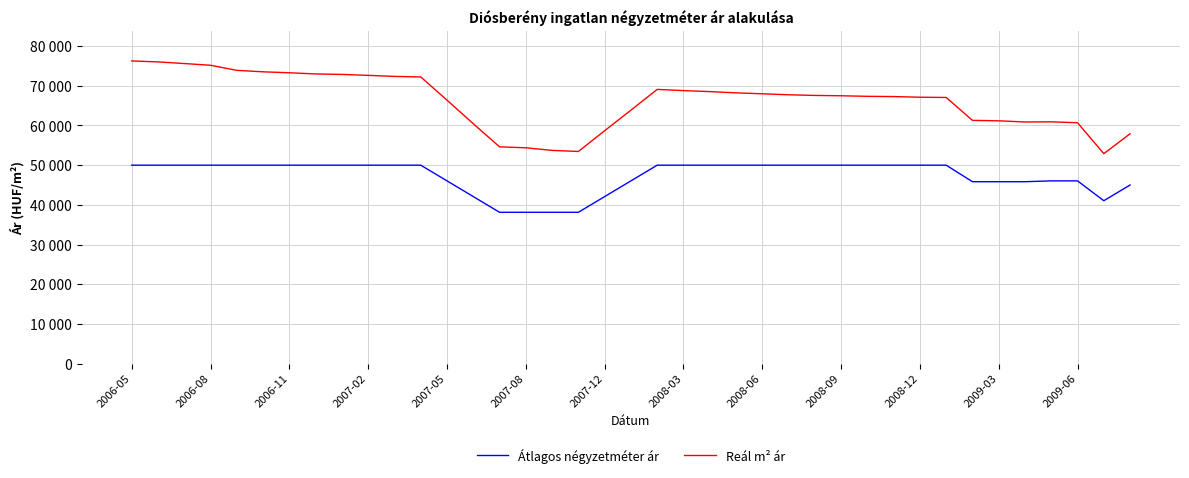

What is the value of the Átlagos négyzetméter ár point at the 34th from the left?

45833